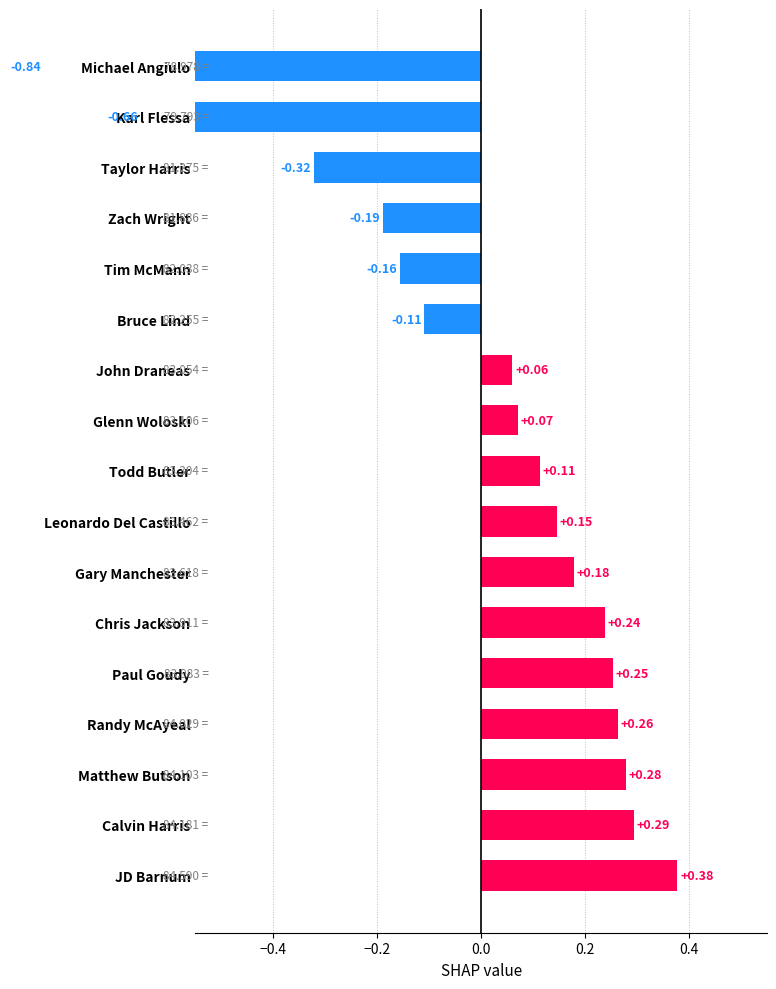

Which has a higher value, Todd Butler or Taylor Harris?

Todd Butler